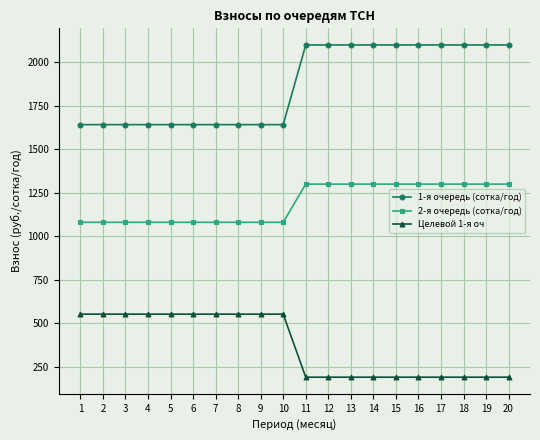

Between 1 and 17, which series saw the biggest shift?

1-я очередь (сотка/год)